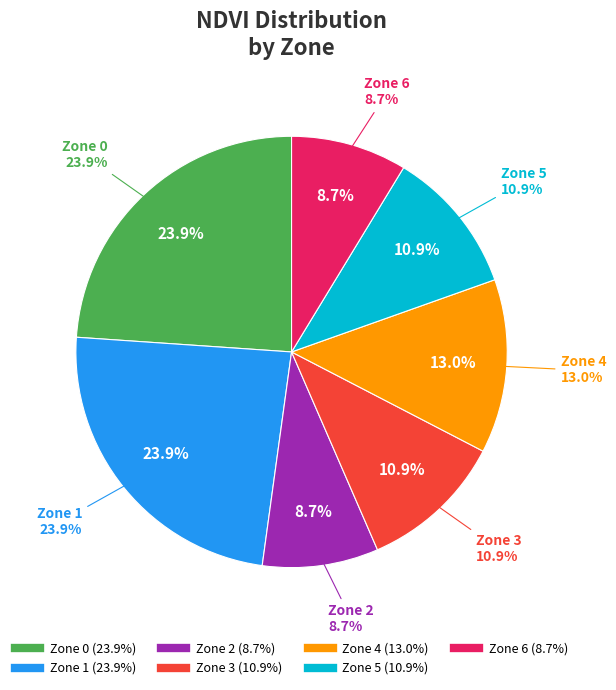

Does any single category account for the majority?

No